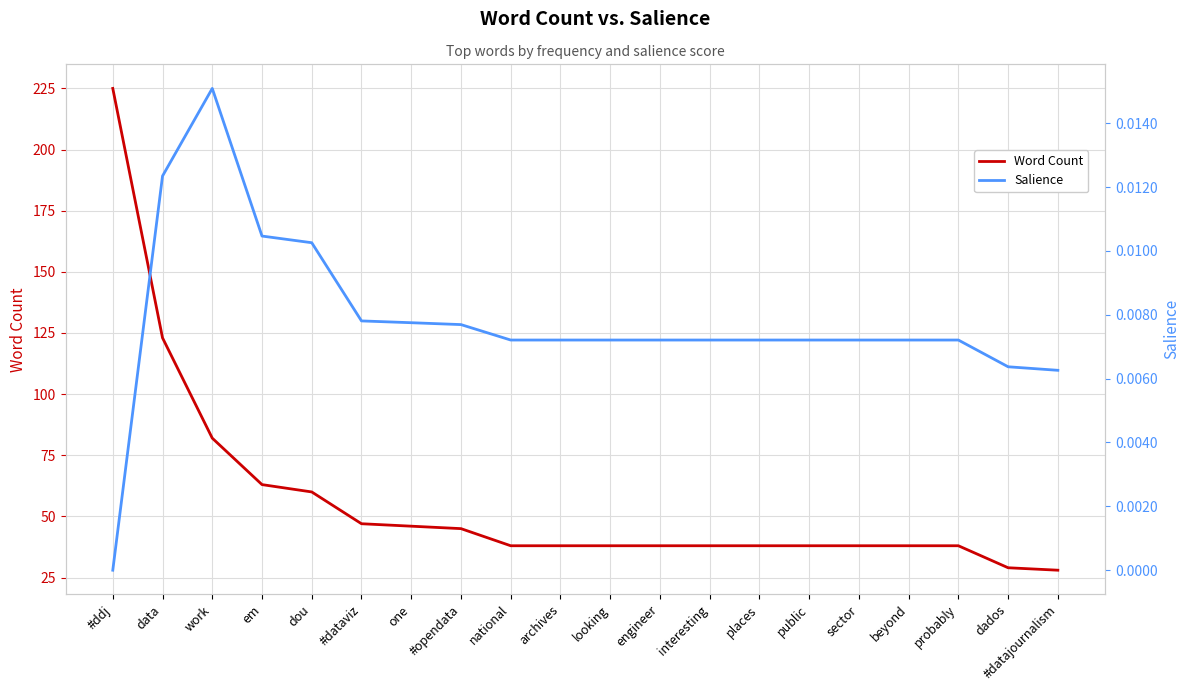

What is the difference between the Word Count values at #opendata and one?

1